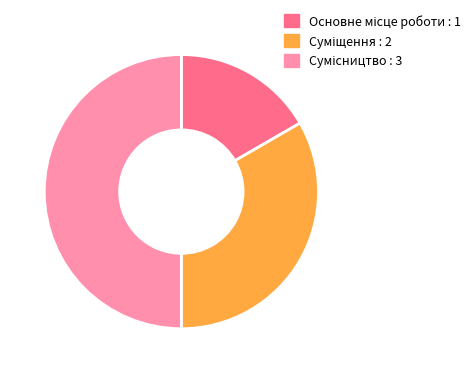

To the nearest percent, what portion does Суміщення represent?

33%